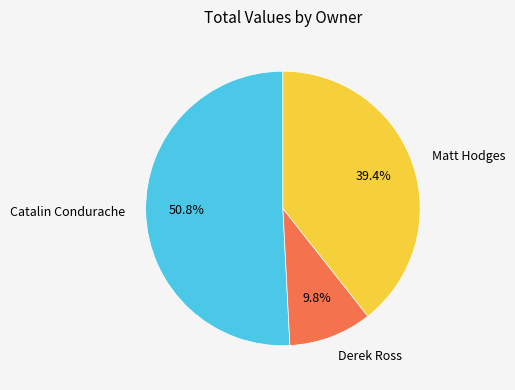

To the nearest percent, what is the average slice percentage?

33%